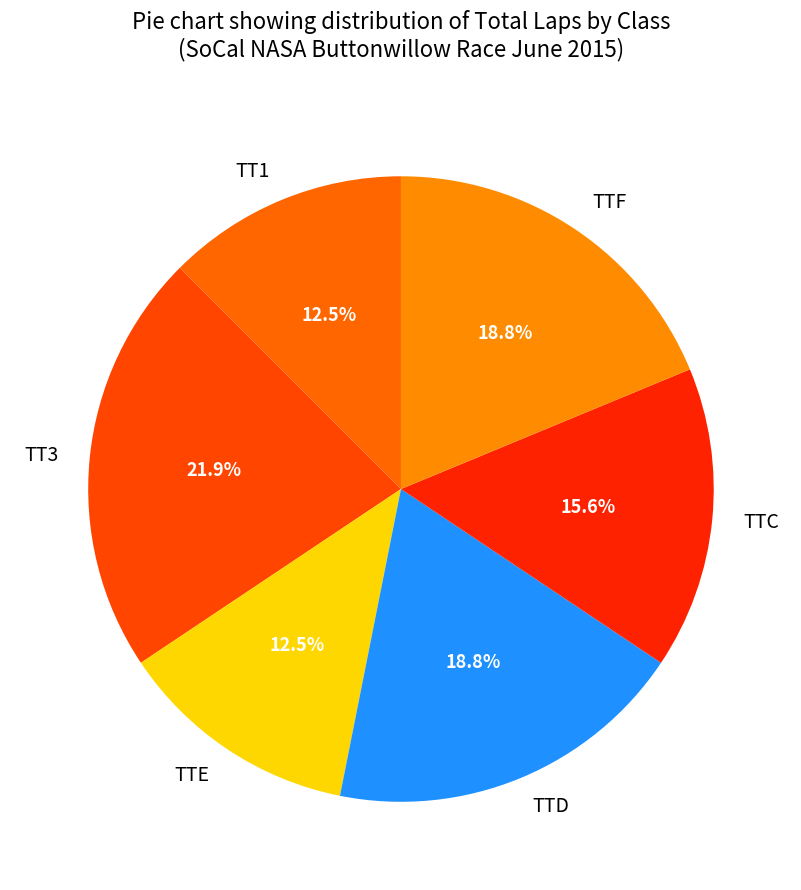

What is the ratio of the value at TTF to the value at TT1?

1.5